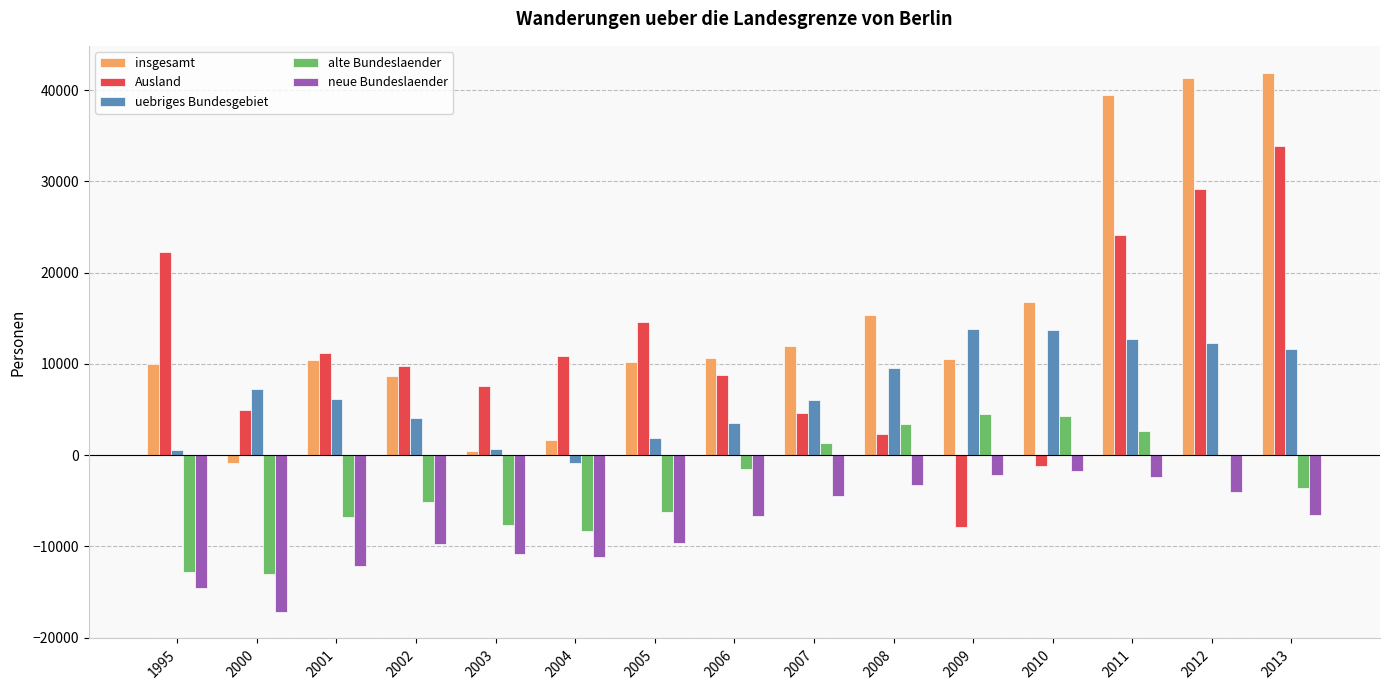

How many values in insgesamt are above zero?

14